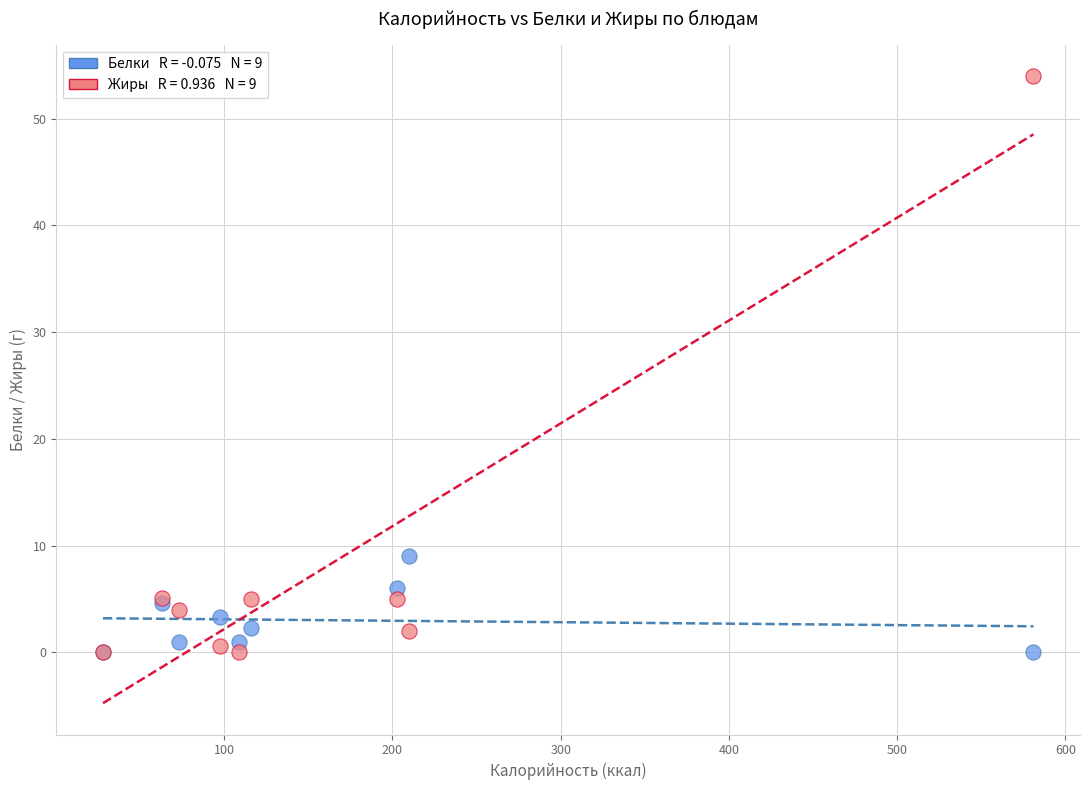

Across all series, what Y value is closest to 27?

9.0